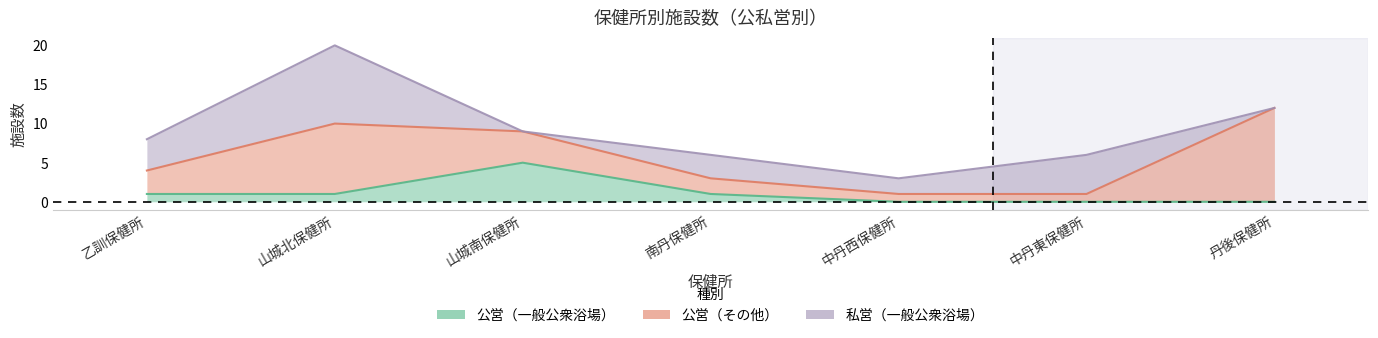

Reading left to right, list all the values displayed in this chart.

公営（一般公衆浴場）: 1	1	5	1	0	0	0
公営（その他）: 3	9	4	2	1	1	12
私営（一般公衆浴場）: 4	10	0	3	2	5	0